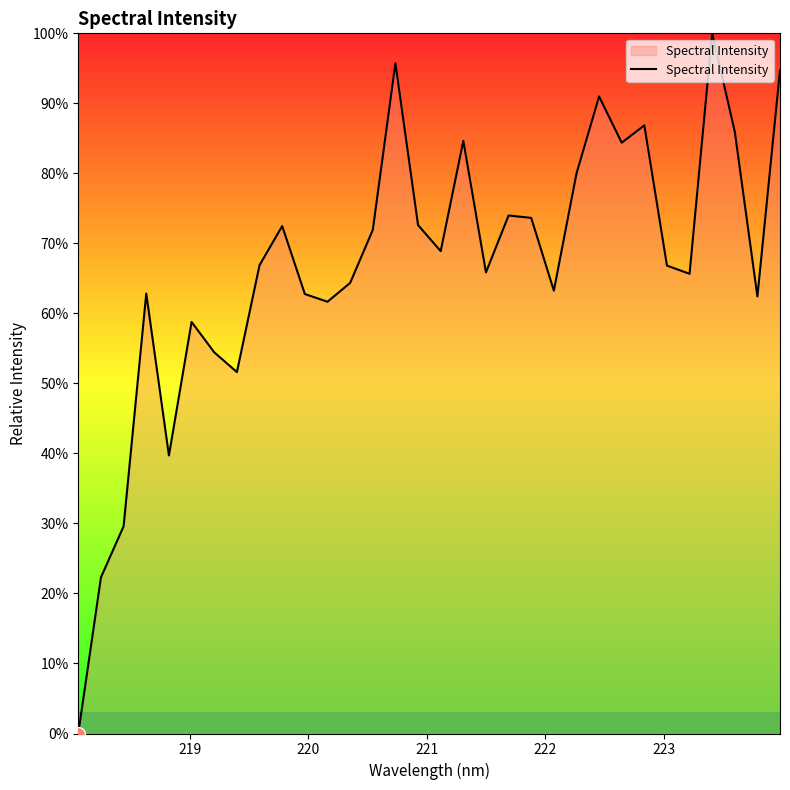

What is the greatest value displayed?

100.0